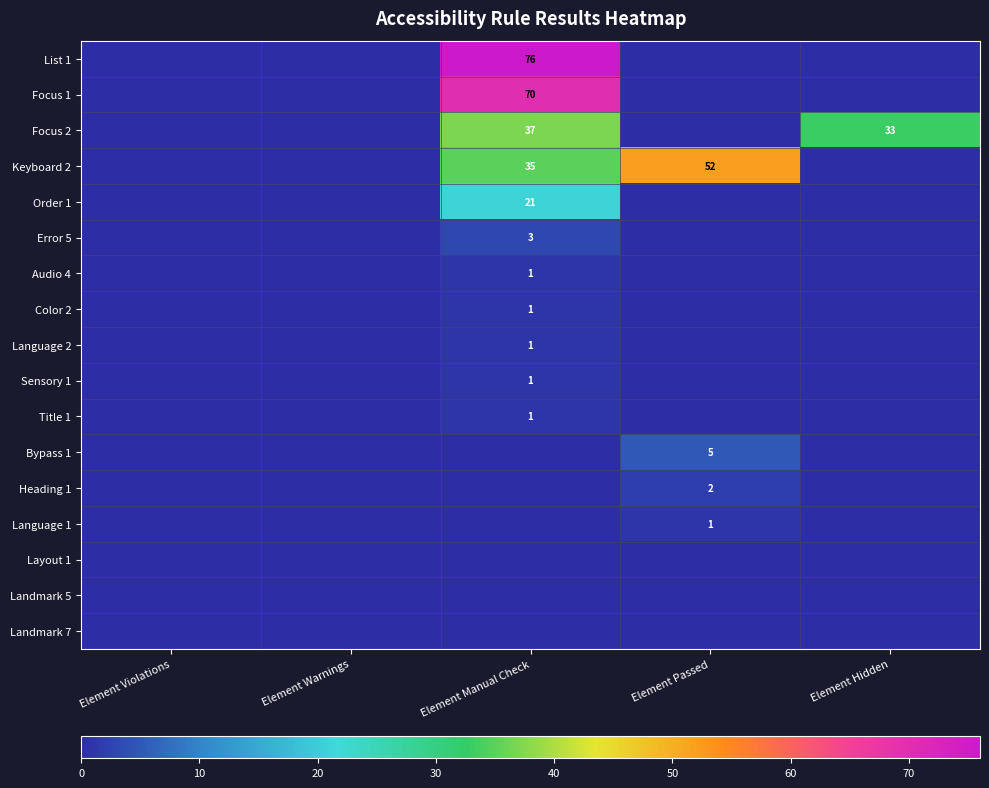

At how many categories does at least one series exceed 2?

3